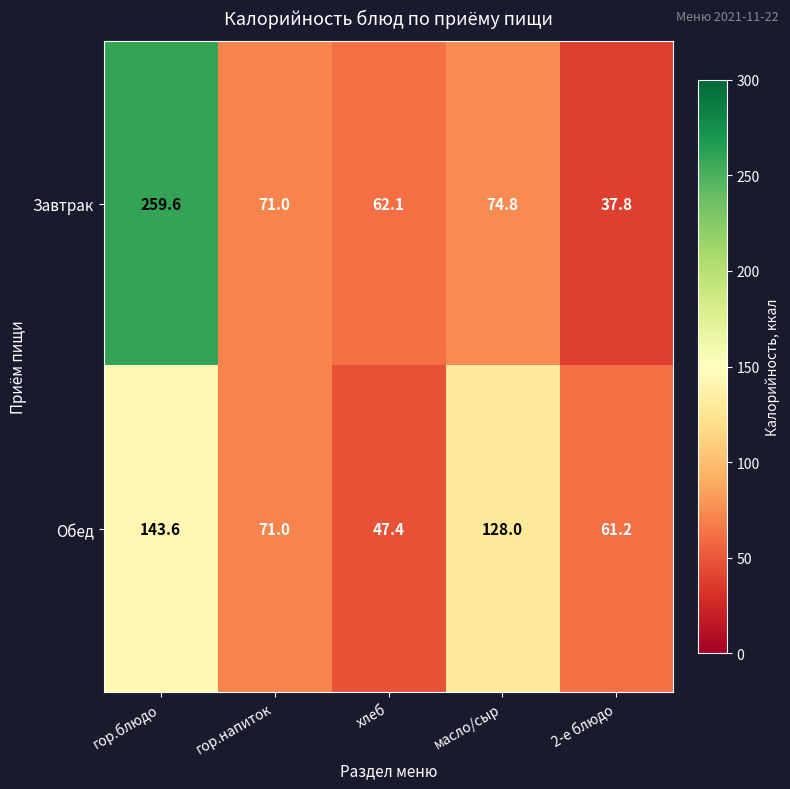

Where does the Обед series first go above 71?

гор.блюдо